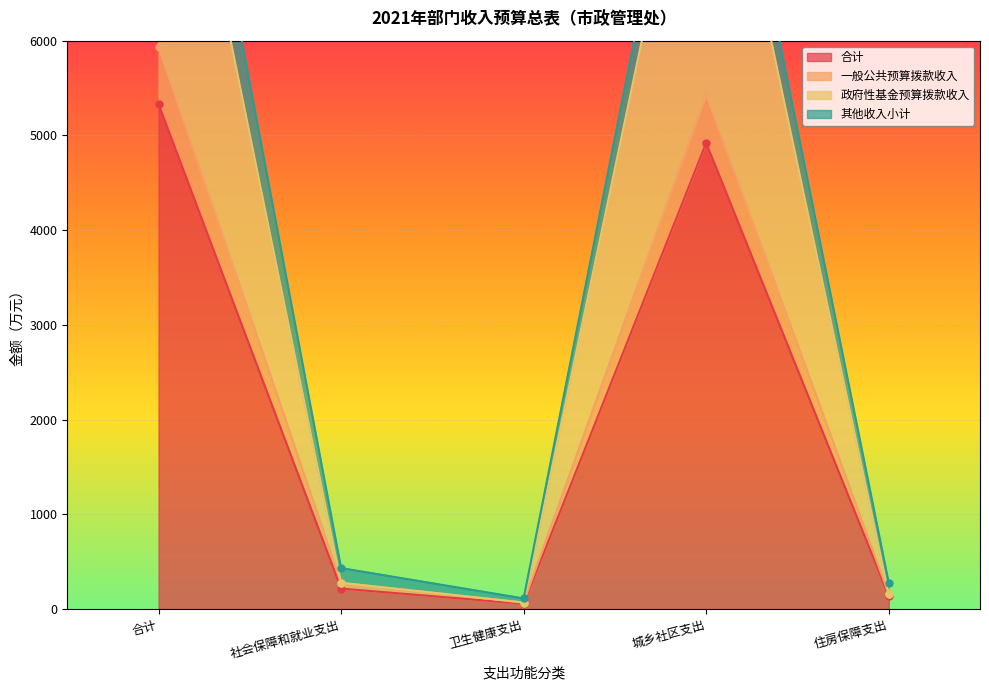

At which label does 一般公共预算拨款收入 reach its peak?

合计